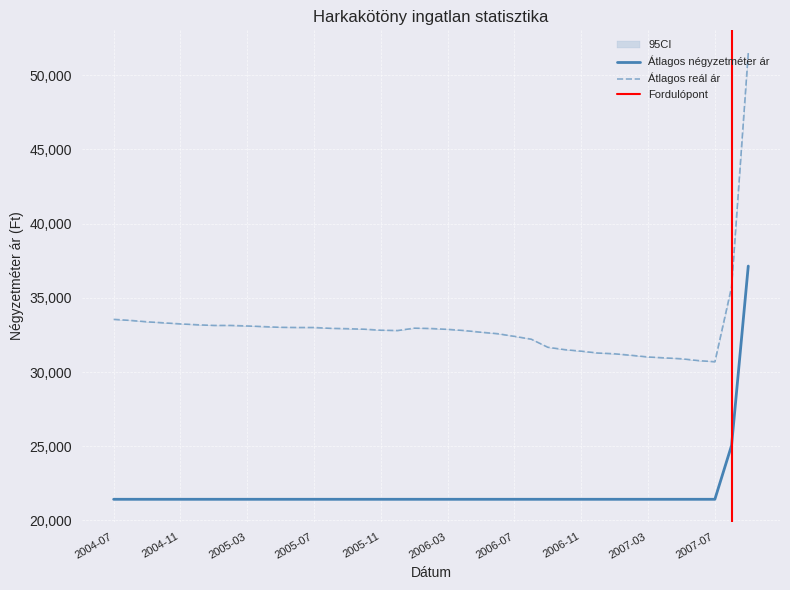

True or false: Átlagos reál ár and Átlagos négyzetméter ár cross at least once.

False